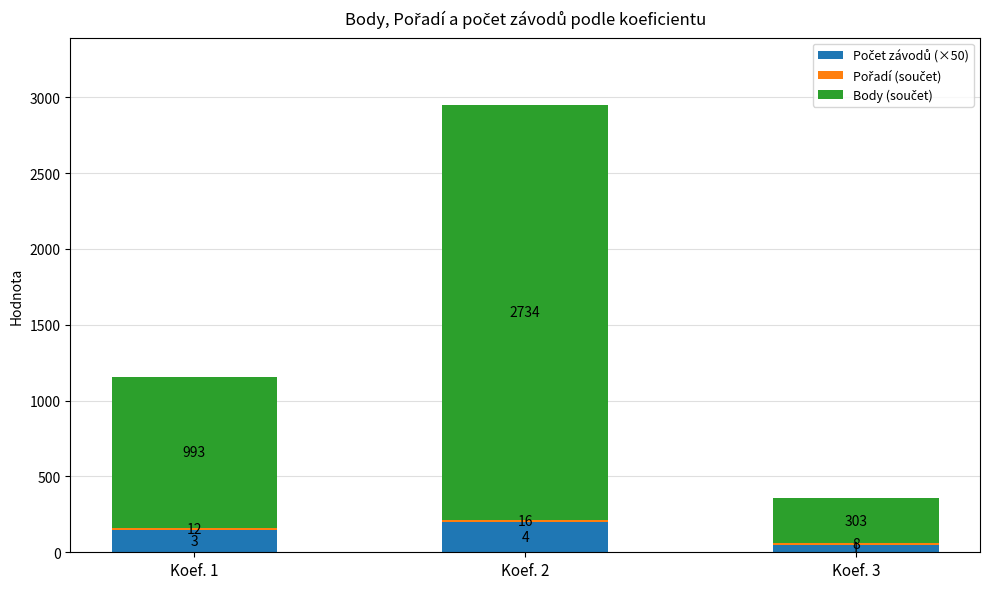

At which category is the sum across all series the highest?

Koef. 2